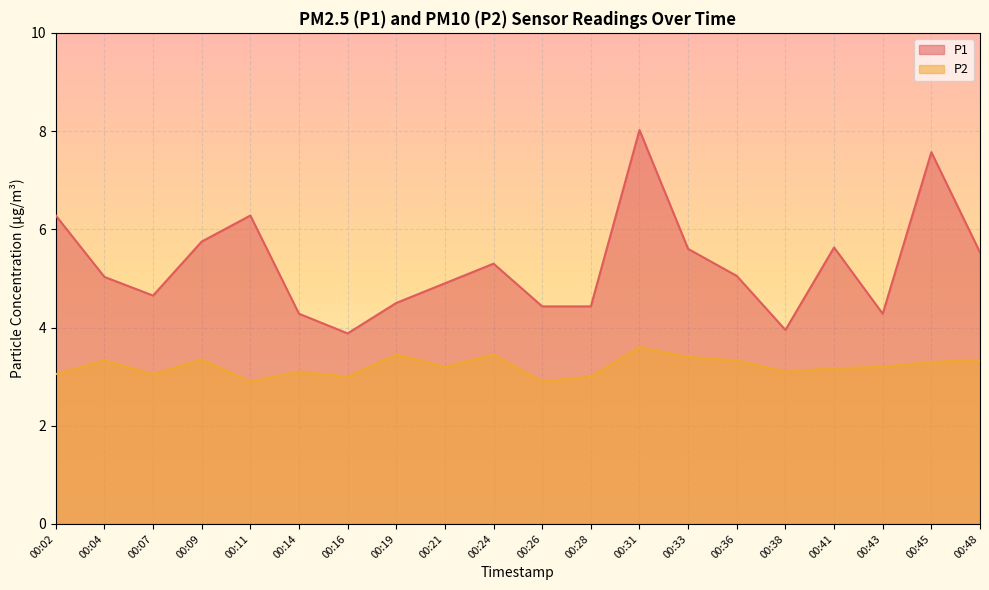

True or false: P2 and P1 cross at least once.

False